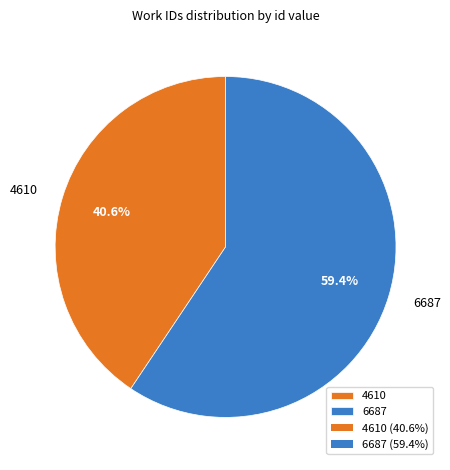

Is there a majority slice in this chart?

Yes